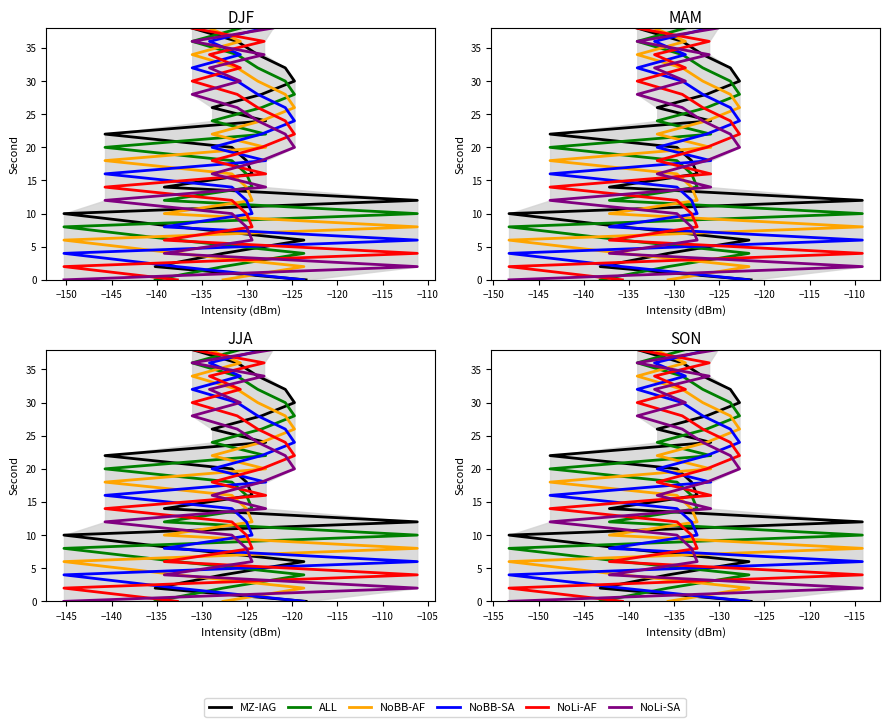

How many lines are shown in the chart?

6